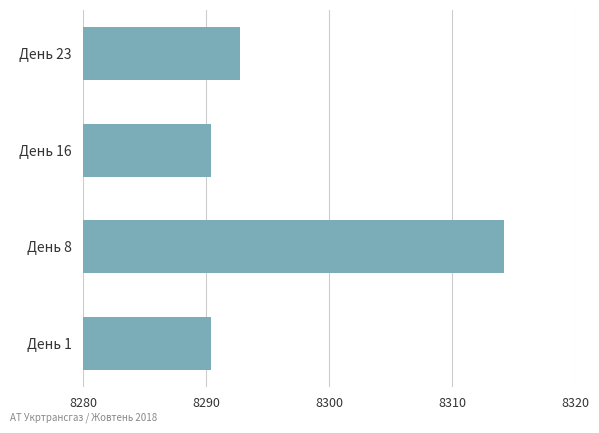

Which has a higher value, День 8 or День 1?

День 8